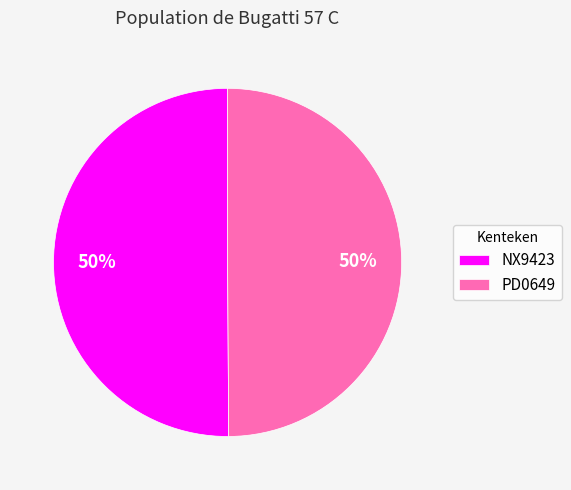

To the nearest percent, what portion does NX9423 represent?

50%